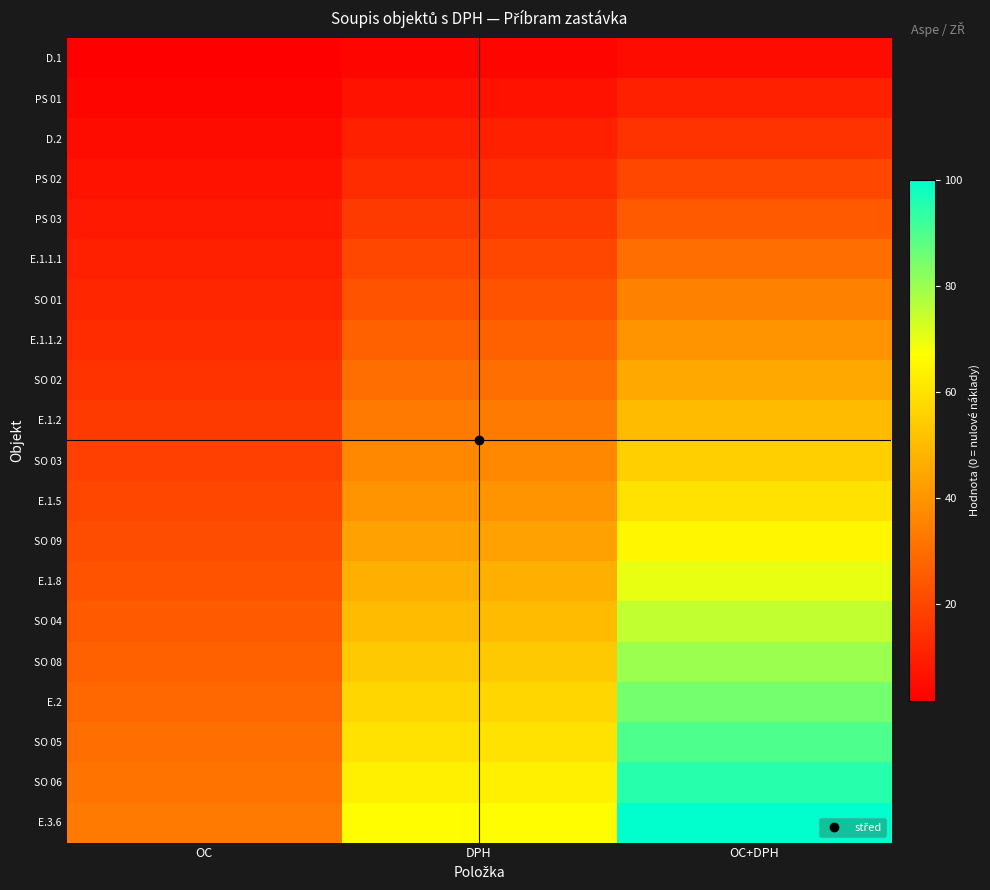

Reading left to right, extract all data points from this chart.

D.1: OC=1.7	DPH=3.3	OC+DPH=5.0
PS 01: OC=3.3	DPH=6.7	OC+DPH=10.0
D.2: OC=5.0	DPH=10.0	OC+DPH=15.0
PS 02: OC=6.7	DPH=13.3	OC+DPH=20.0
PS 03: OC=8.3	DPH=16.7	OC+DPH=25.0
E.1.1.1: OC=10.0	DPH=20.0	OC+DPH=30.0
SO 01: OC=11.7	DPH=23.3	OC+DPH=35.0
E.1.1.2: OC=13.3	DPH=26.7	OC+DPH=40.0
SO 02: OC=15.0	DPH=30.0	OC+DPH=45.0
E.1.2: OC=16.7	DPH=33.3	OC+DPH=50.0
SO 03: OC=18.3	DPH=36.7	OC+DPH=55.0
E.1.5: OC=20.0	DPH=40.0	OC+DPH=60.0
SO 09: OC=21.7	DPH=43.3	OC+DPH=65.0
E.1.8: OC=23.3	DPH=46.7	OC+DPH=70.0
SO 04: OC=25.0	DPH=50.0	OC+DPH=75.0
SO 08: OC=26.7	DPH=53.3	OC+DPH=80.0
E.2: OC=28.3	DPH=56.7	OC+DPH=85.0
SO 05: OC=30.0	DPH=60.0	OC+DPH=90.0
SO 06: OC=31.7	DPH=63.3	OC+DPH=95.0
E.3.6: OC=33.3	DPH=66.7	OC+DPH=100.0